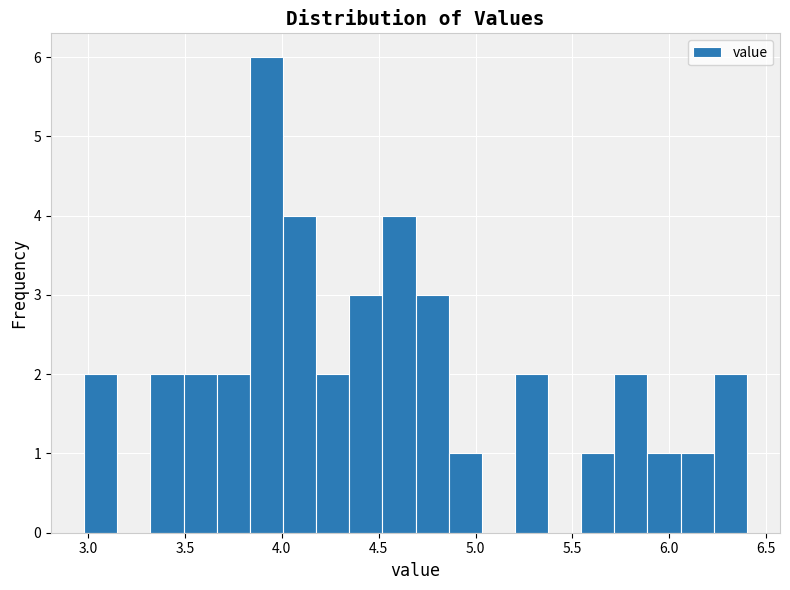

Around what value on the x-axis is the tallest bar? Give the approximate position of its centre, as read against the axis.

3.90